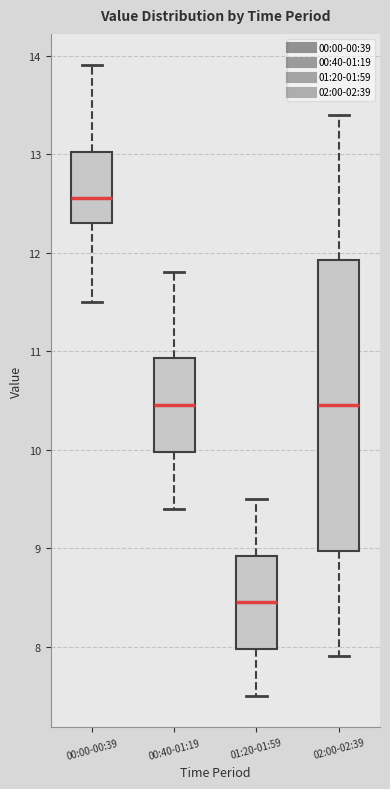

Reading left to right, read every box against the y-axis: the position of its median line, the range the box covers, and the ends of its whiskers. The values are not printed on the chart, so give them approximately, as read against the axis.

00:00-00:39: median 12.6, box 12.3 to 13.0, whiskers 11.5 to 13.9
00:40-01:19: median 10.5, box 10.0 to 10.9, whiskers 9.4 to 11.8
01:20-01:59: median 8.5, box 8.0 to 8.9, whiskers 7.5 to 9.5
02:00-02:39: median 10.5, box 9.0 to 11.9, whiskers 7.9 to 13.4